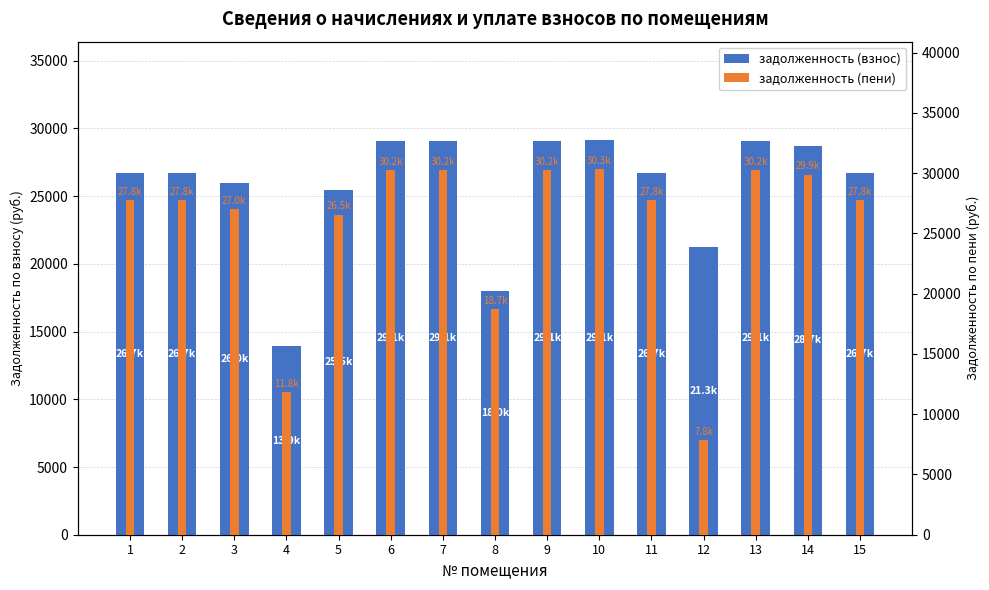

List the labels in order of задолженность (пени) value, largest first.

10, 6, 7, 9, 13, 14, 1, 2, 11, 15, 3, 5, 8, 4, 12